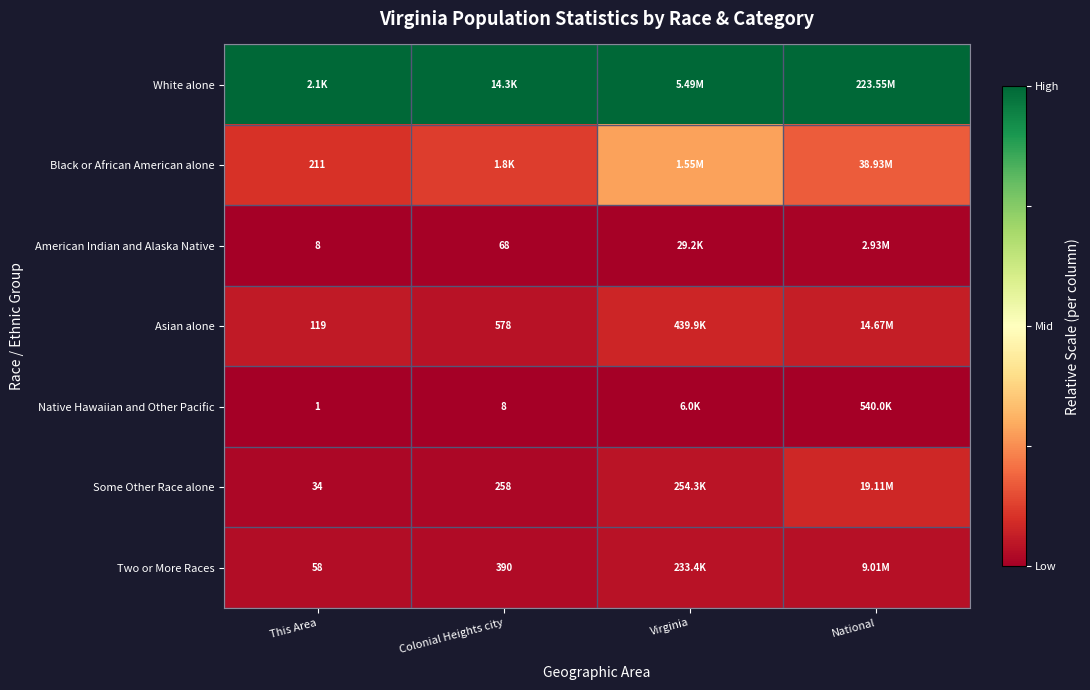

Is the value of American Indian and Alaska Native at Virginia greater than the value of Some Other Race alone at National?

No